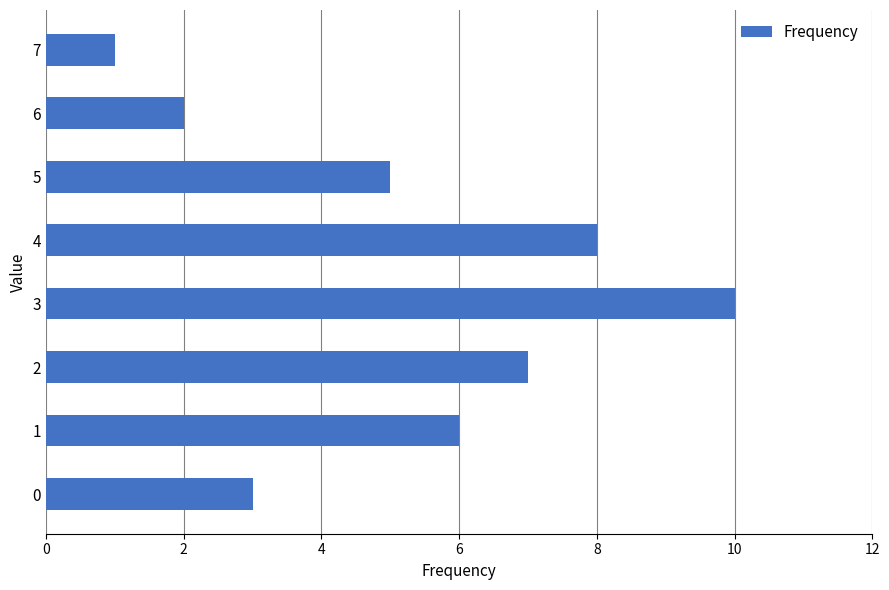

Rank the categories by value from highest to lowest.

3, 4, 2, 1, 5, 0, 6, 7